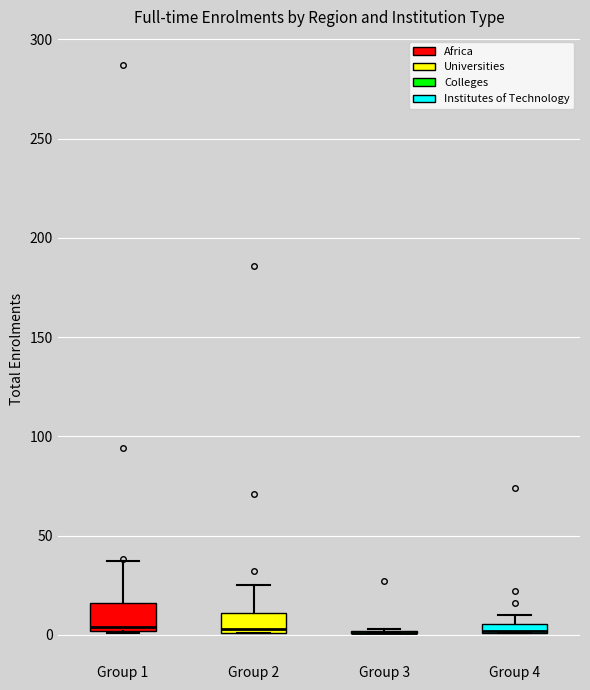

Where is the upper edge of the box for Group 4 on the y-axis? The values are not printed on the chart, so give them approximately, as read against the axis.

5